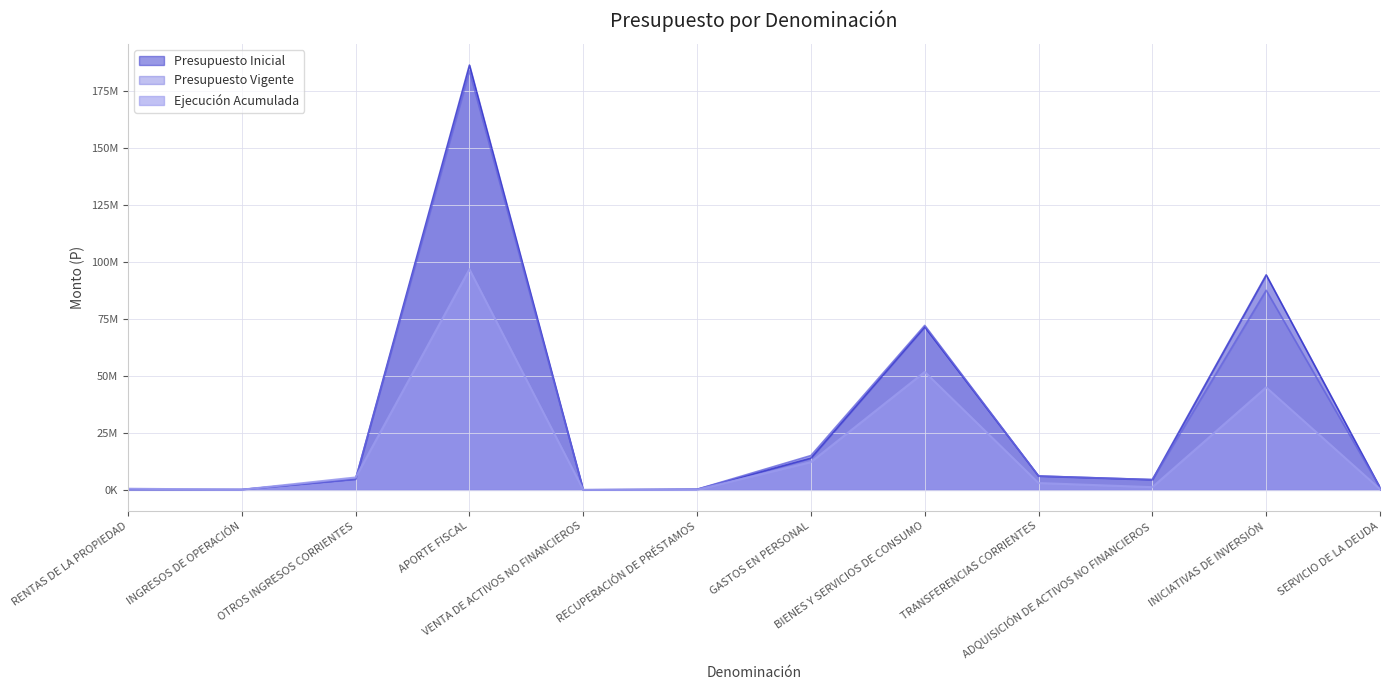

Which series changed the most between APORTE FISCAL and GASTOS EN PERSONAL?

Presupuesto Inicial